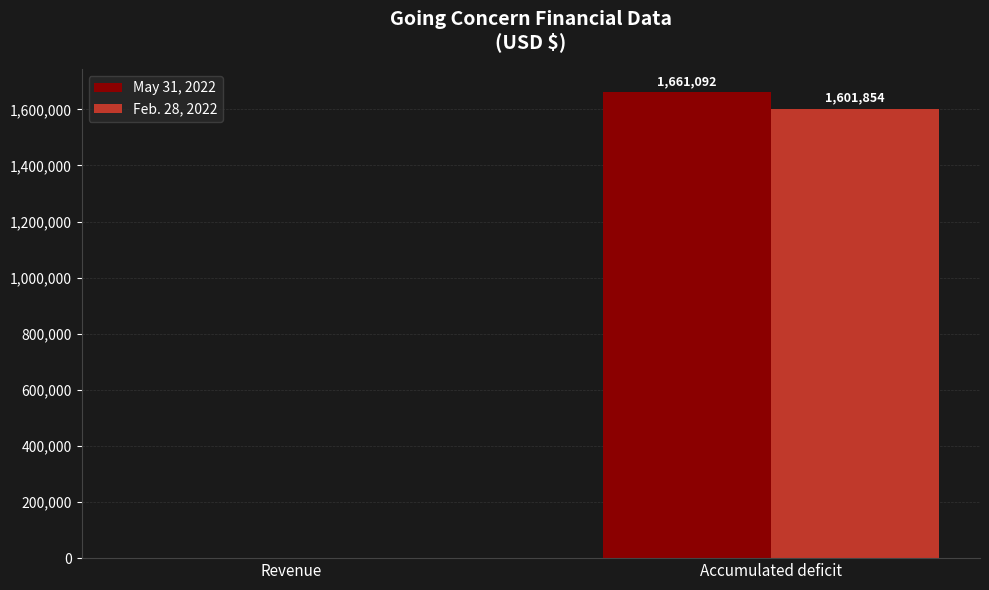

Which series has the largest total across all categories?

May 31, 2022